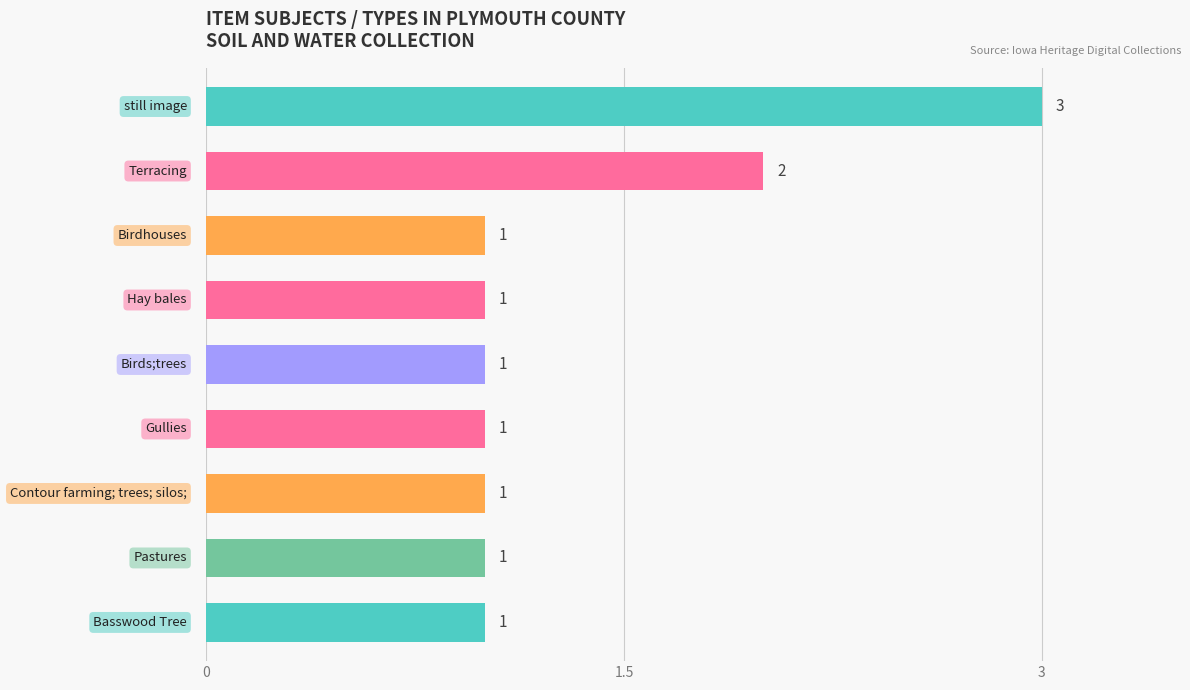

Reading bottom to top, what are all the values shown in this chart?

1	1	1	1	1	1	1	2	3